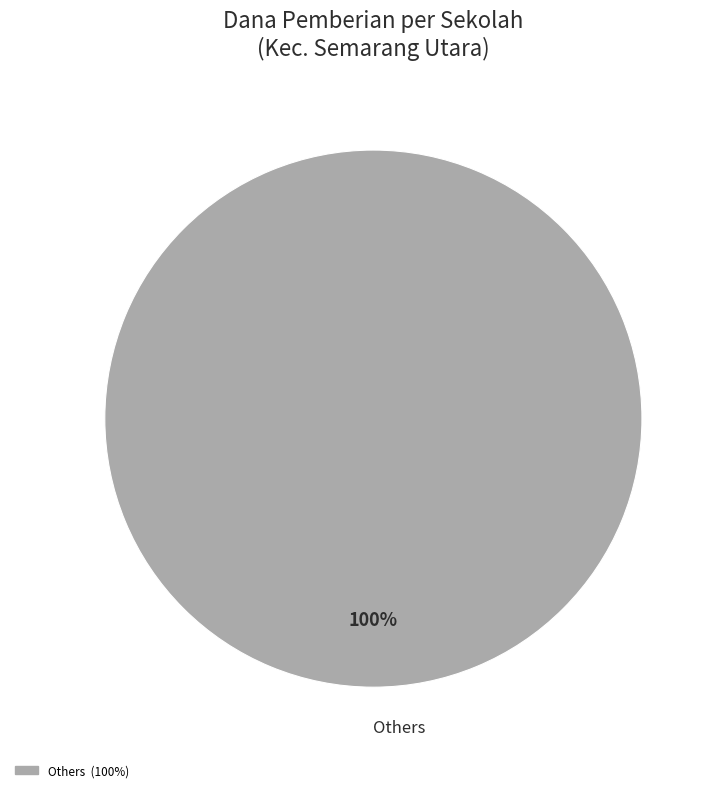

Rank the categories by value from highest to lowest.

Others